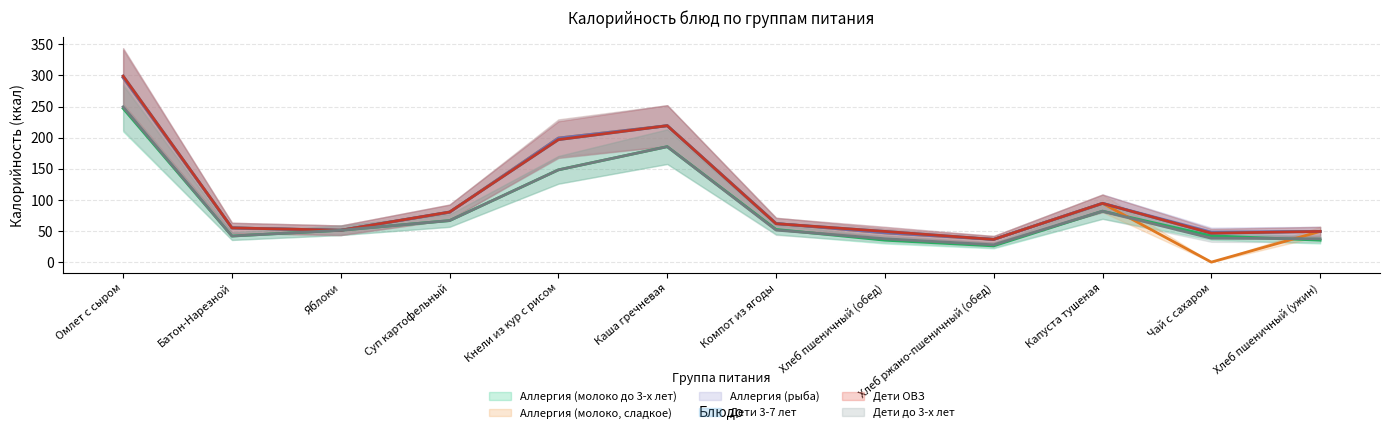

At which category is the sum across all series the highest?

Омлет с сыром